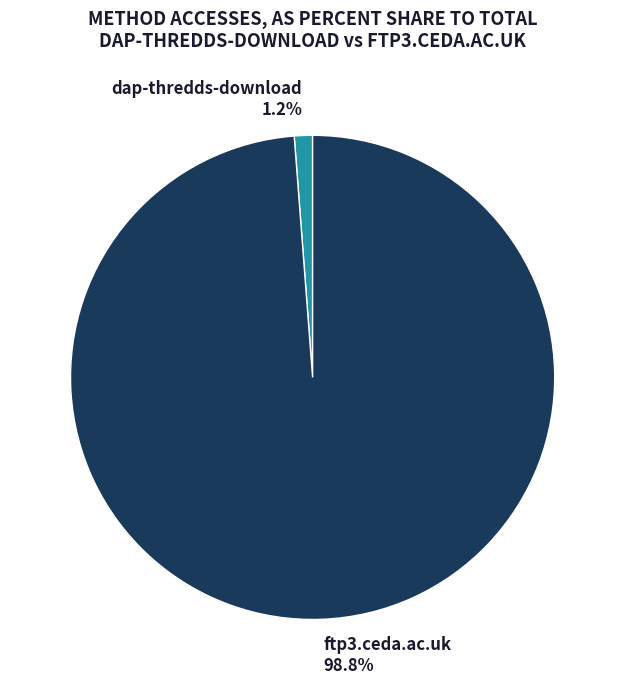

Is the sum of dap-thredds-download and ftp3.ceda.ac.uk greater than half?

Yes